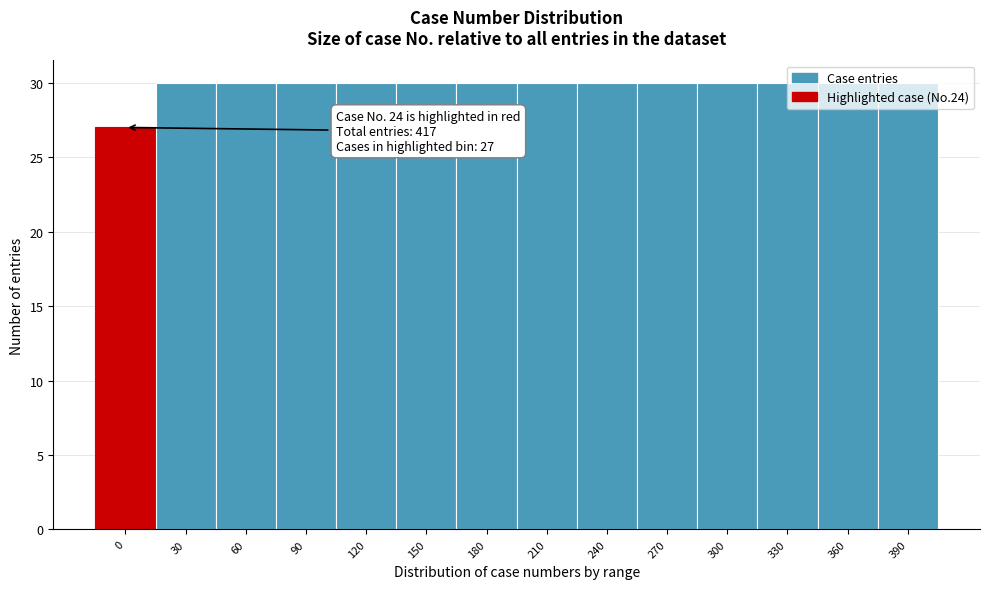

What value does the data have at 270?

30